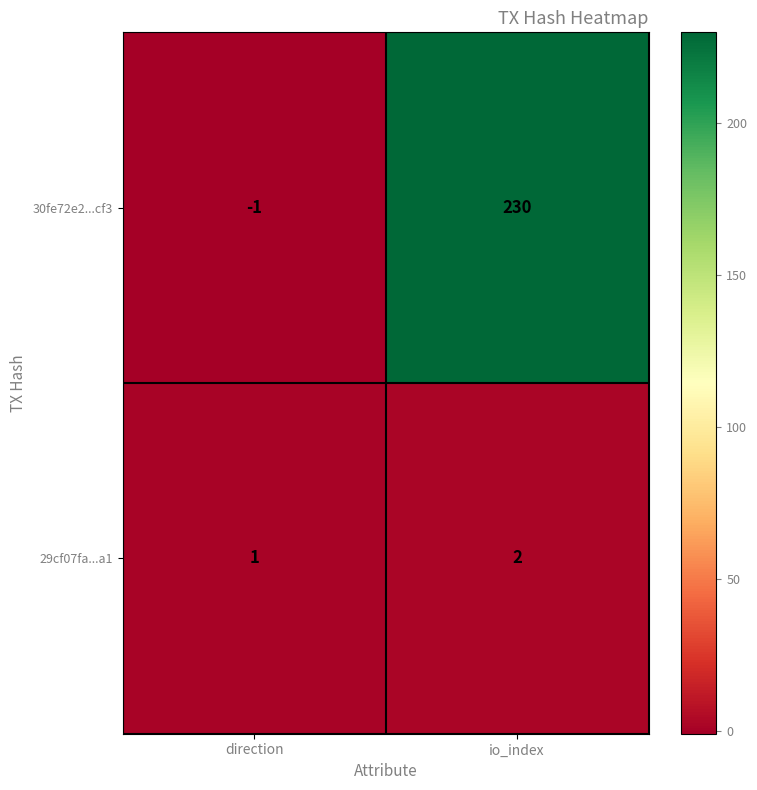

Which series changed the most between direction and io_index?

30fe72e2...cf3